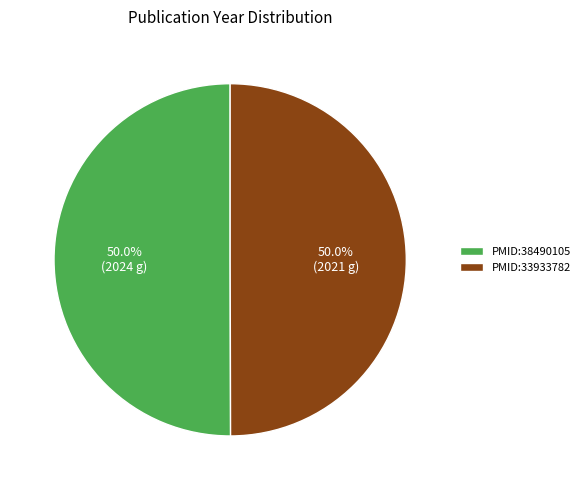

How many slices are in this pie chart?

2